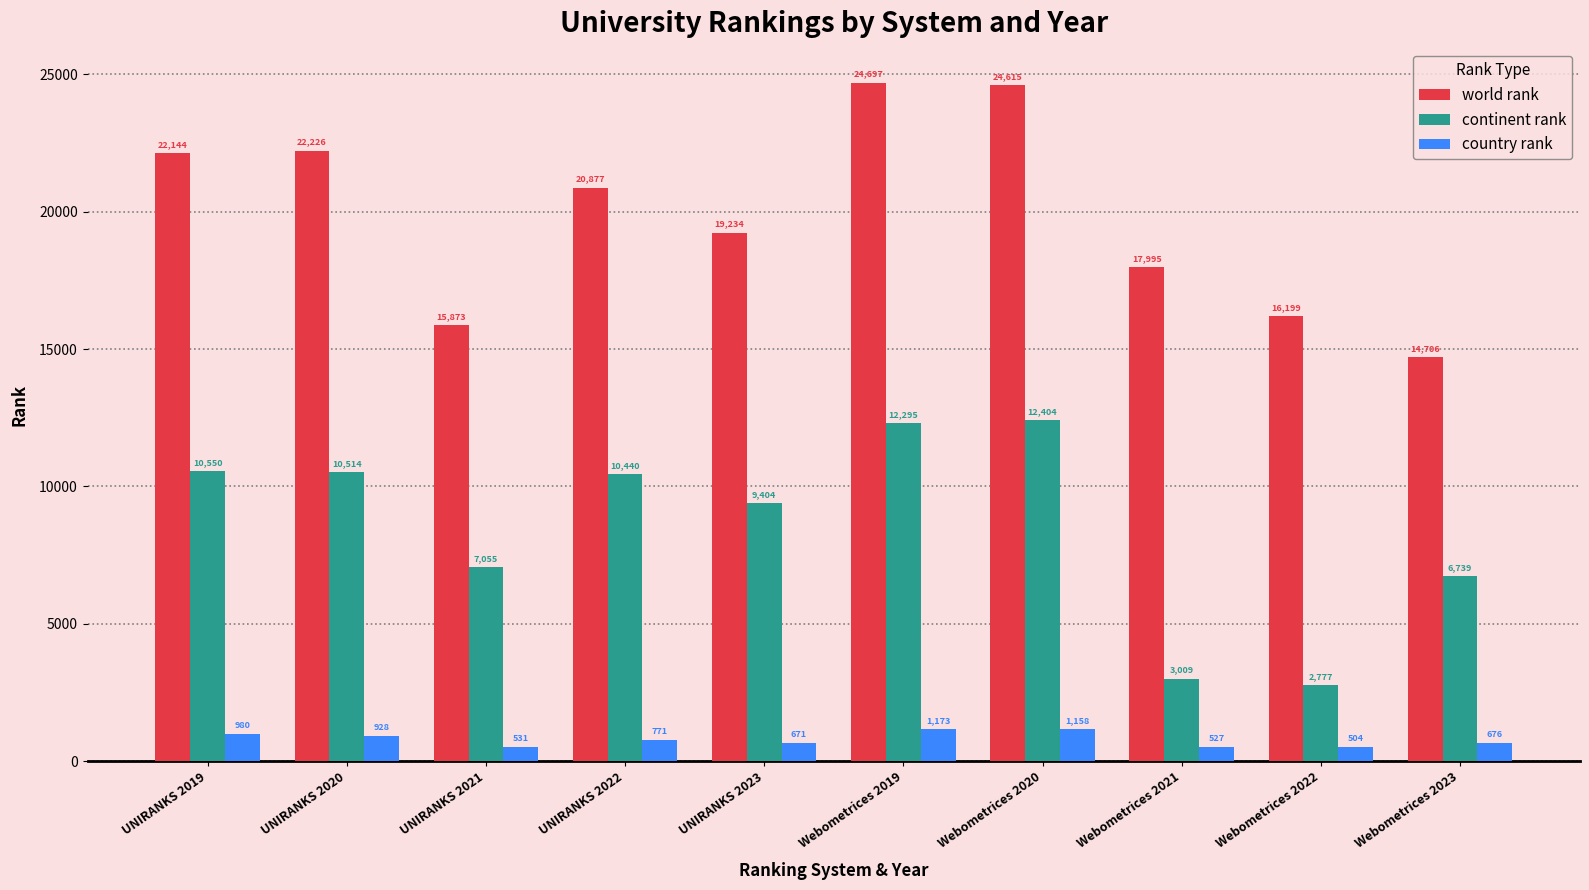

What are all the series names shown in the legend?

world rank, continent rank, country rank